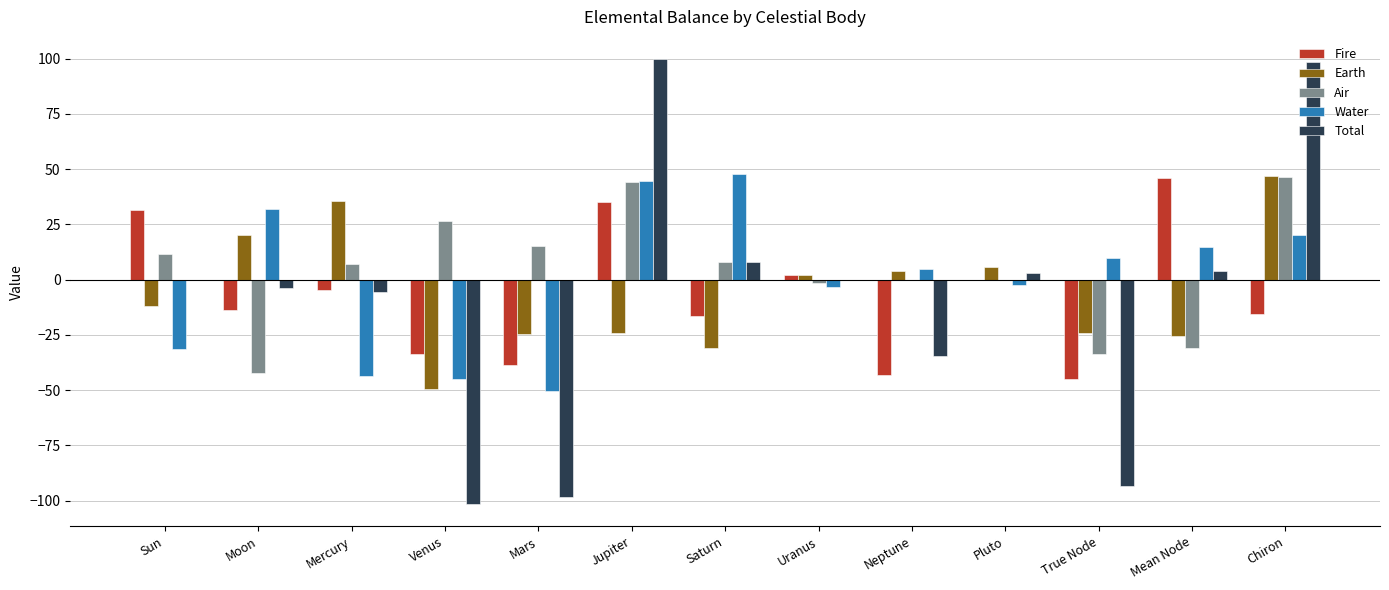

Read the Earth value at Venus.

-49.5